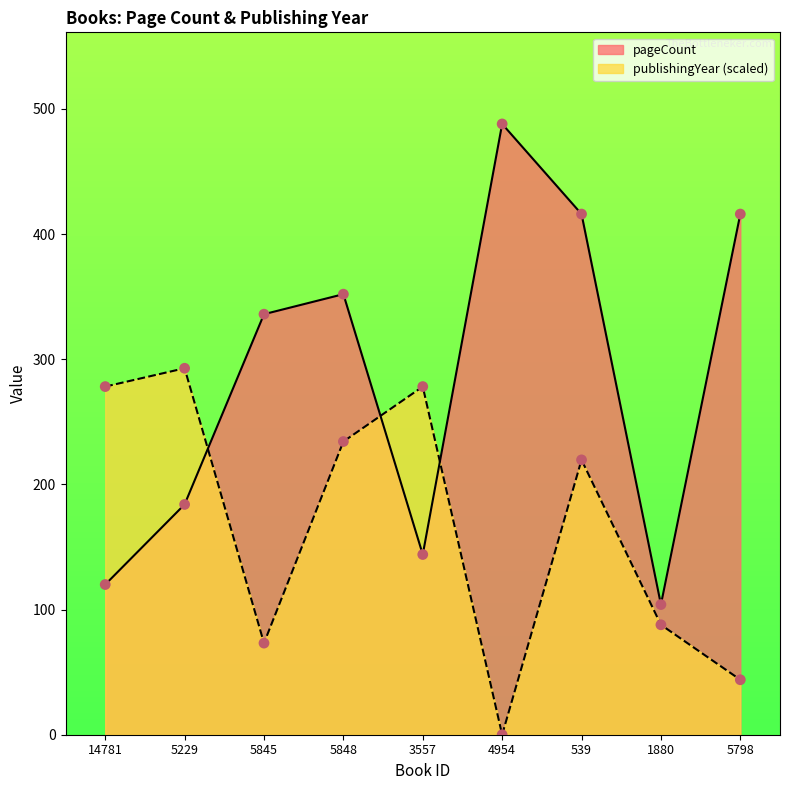

What are all the series names shown in the legend?

pageCount, publishingYear (scaled)